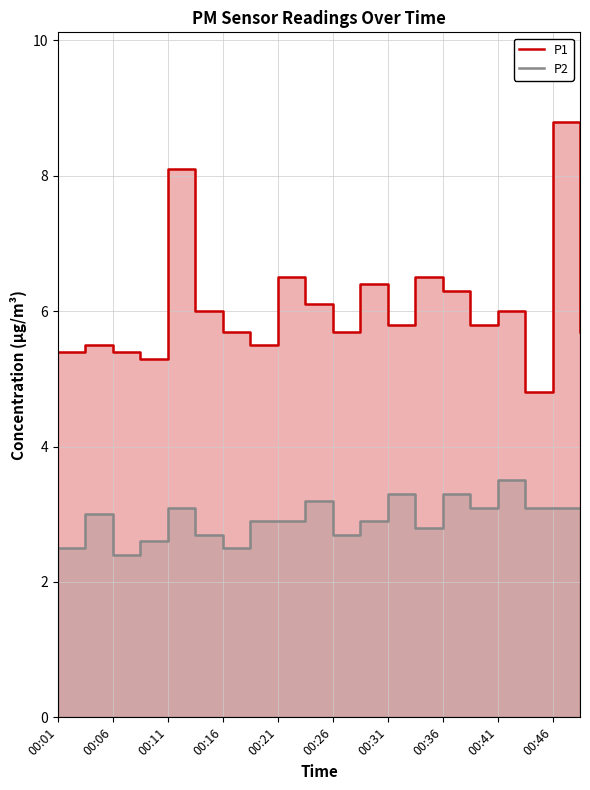

What is the maximum value for P1?

8.8